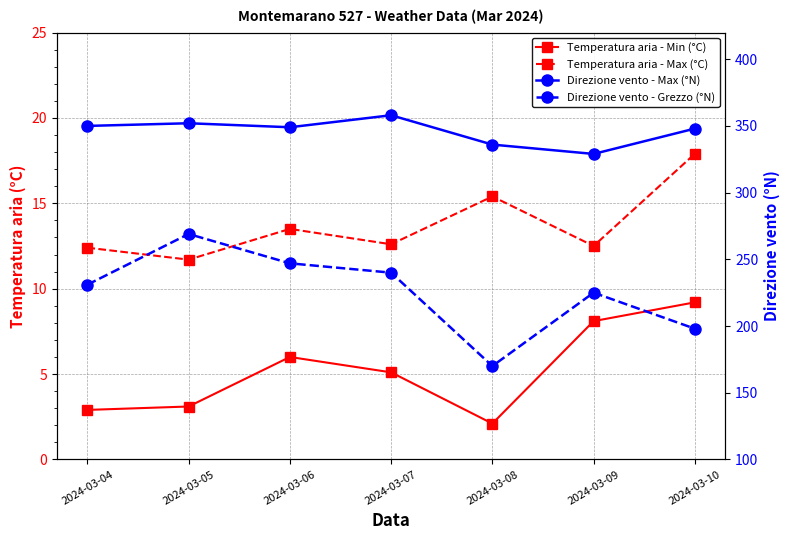

At which category does Temperatura aria - Min (°C) reach its first local peak?

2024-03-06